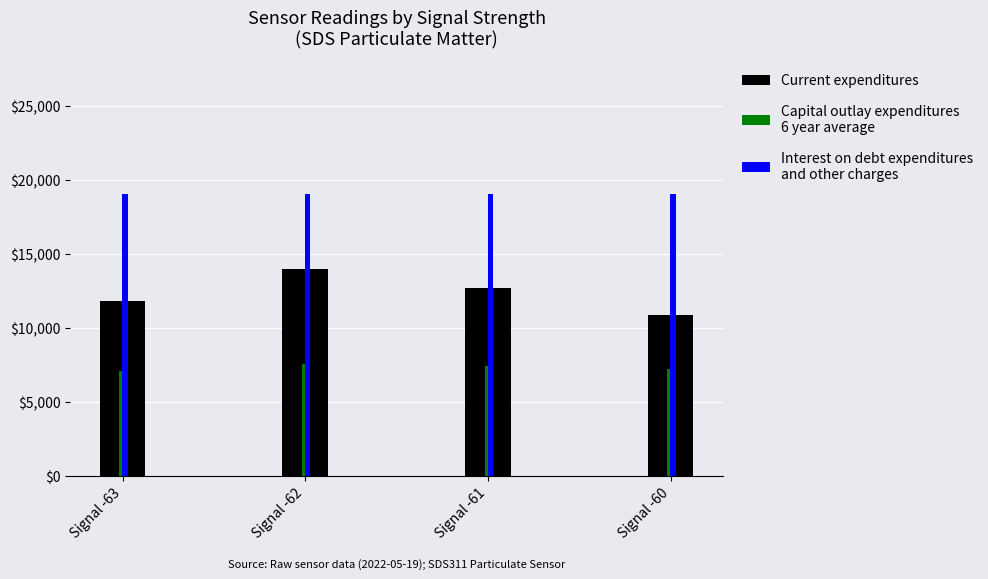

What is the spread (max minus min) of values at Signal -61?

11609.2